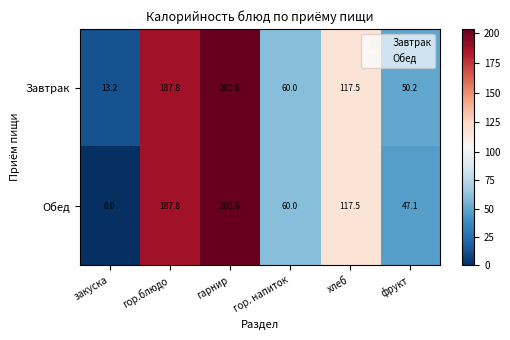

Which series has the largest range (max minus min)?

Обед